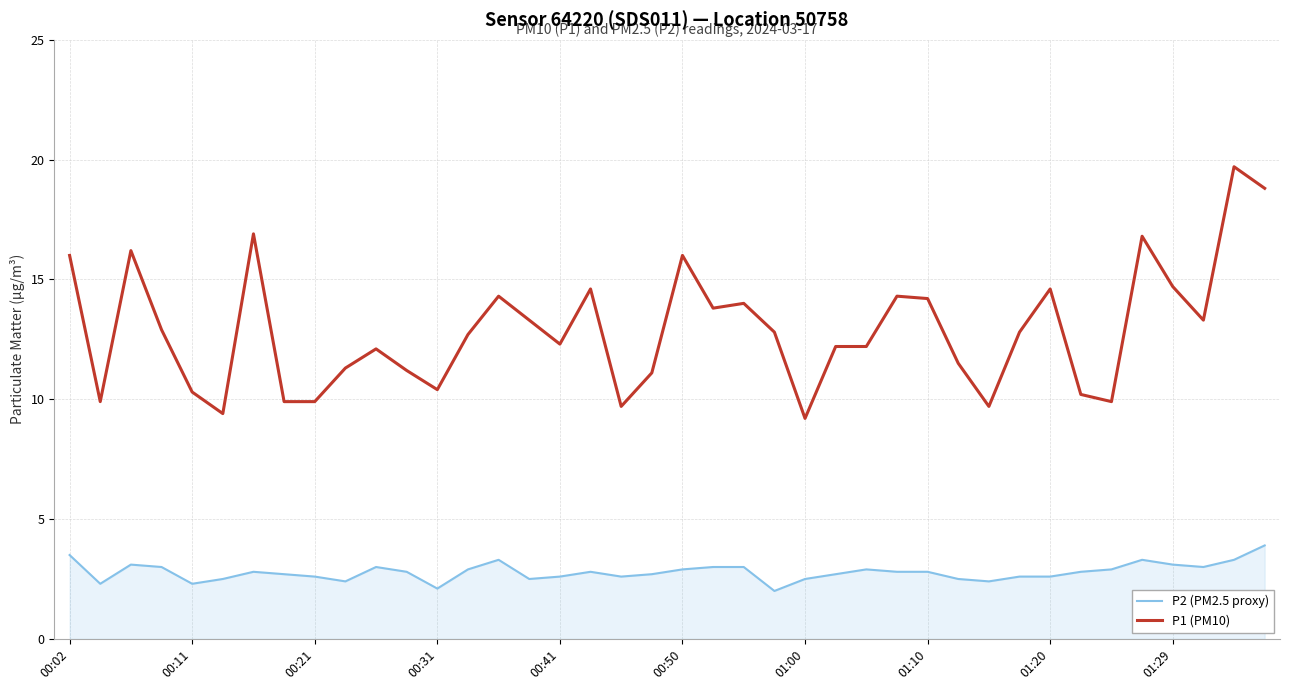

What is the difference between the maximum and minimum values in the P2 (PM2.5 proxy) series?

1.9